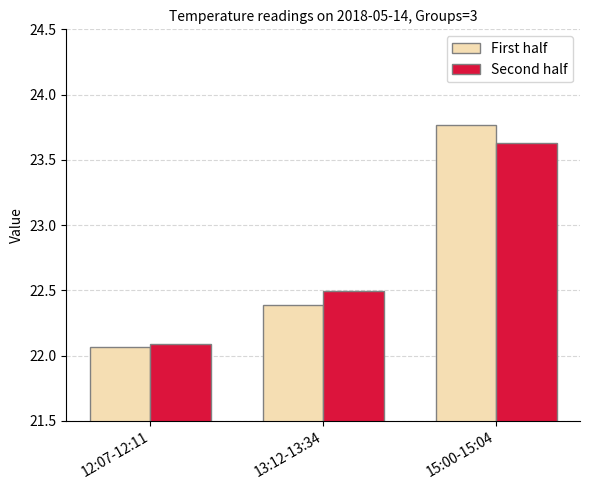

At which label does First half reach its minimum?

12:07-12:11